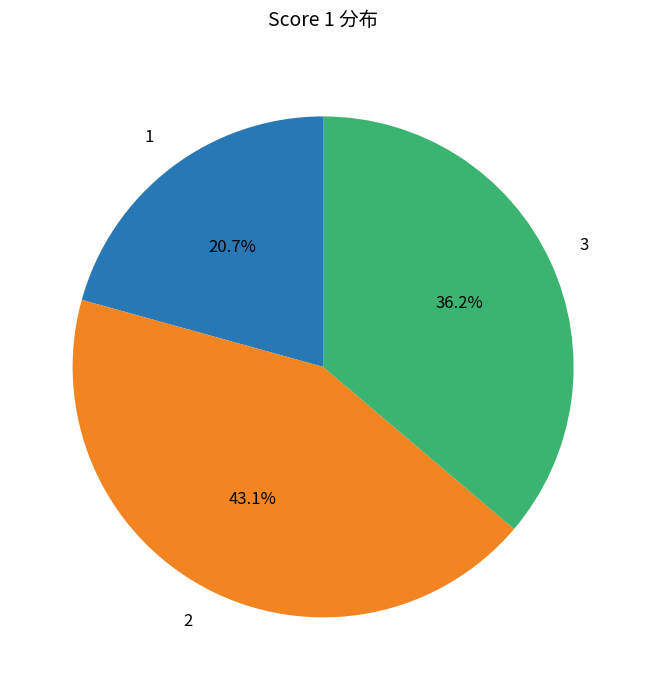

Does any single category account for the majority?

No